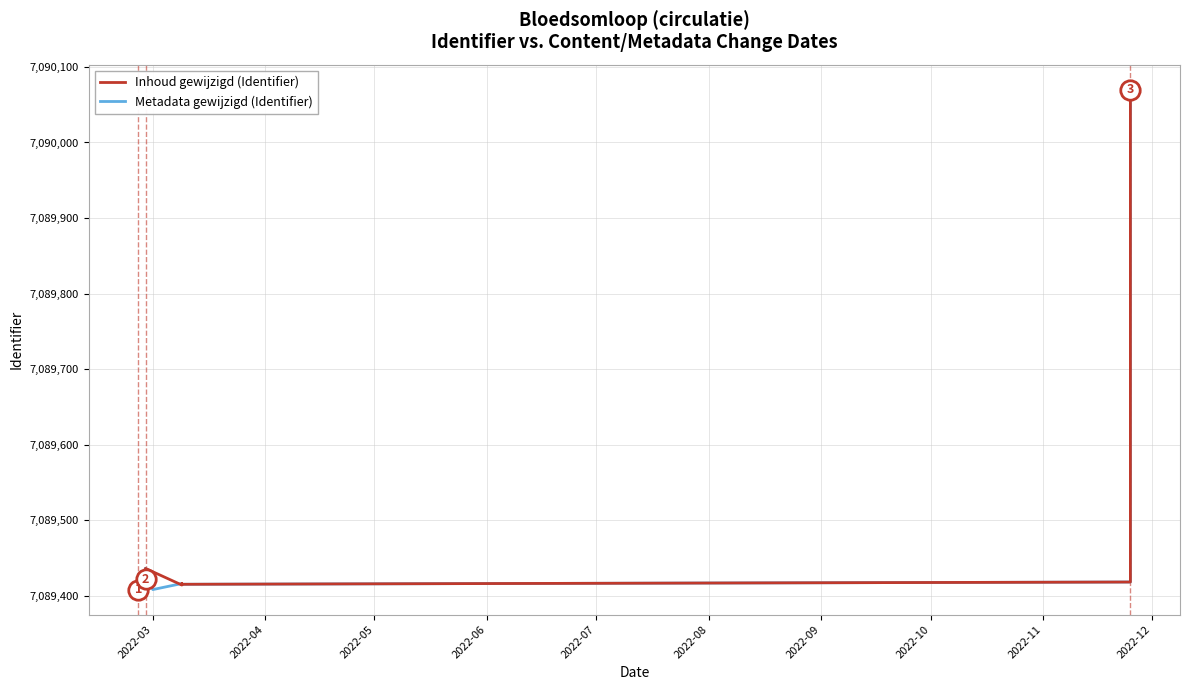

What is the label of the 18th point from the right?

2022-05